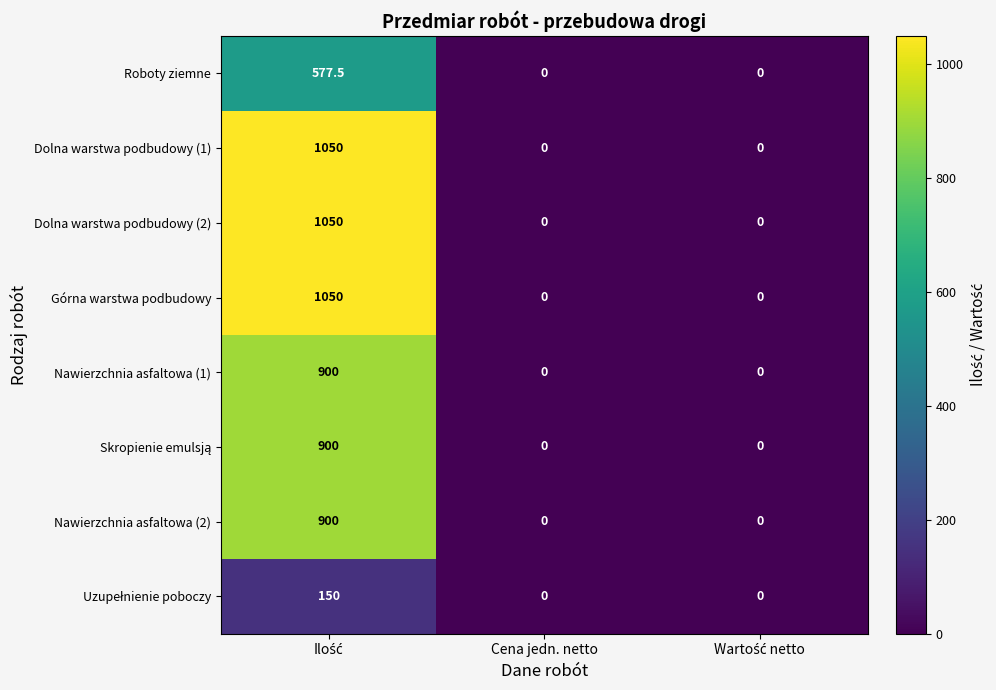

The Dolna warstwa podbudowy (1) series shows -343.6 at Cena jedn. netto. True or false?

False